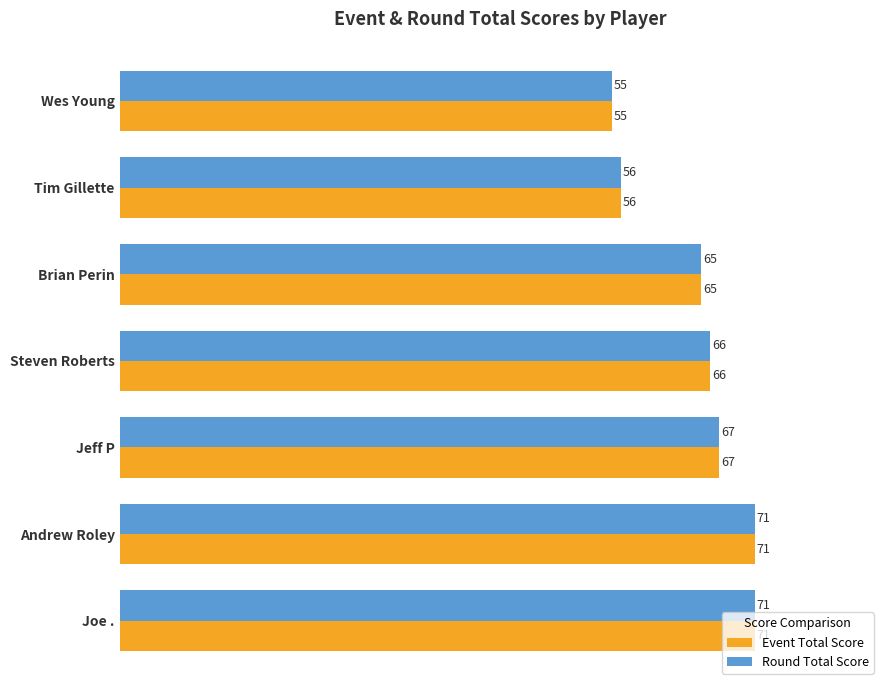

What is the difference between the second highest and second lowest values in the Event Total Score series?

15